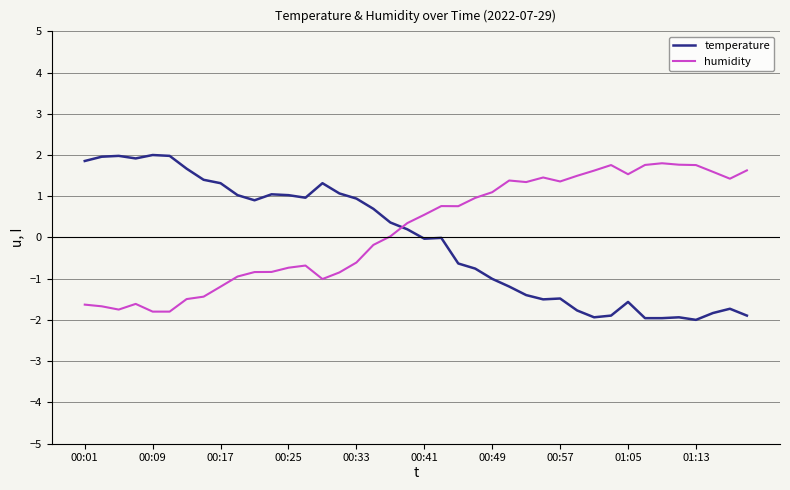

How many times do humidity and temperature cross each other?

1